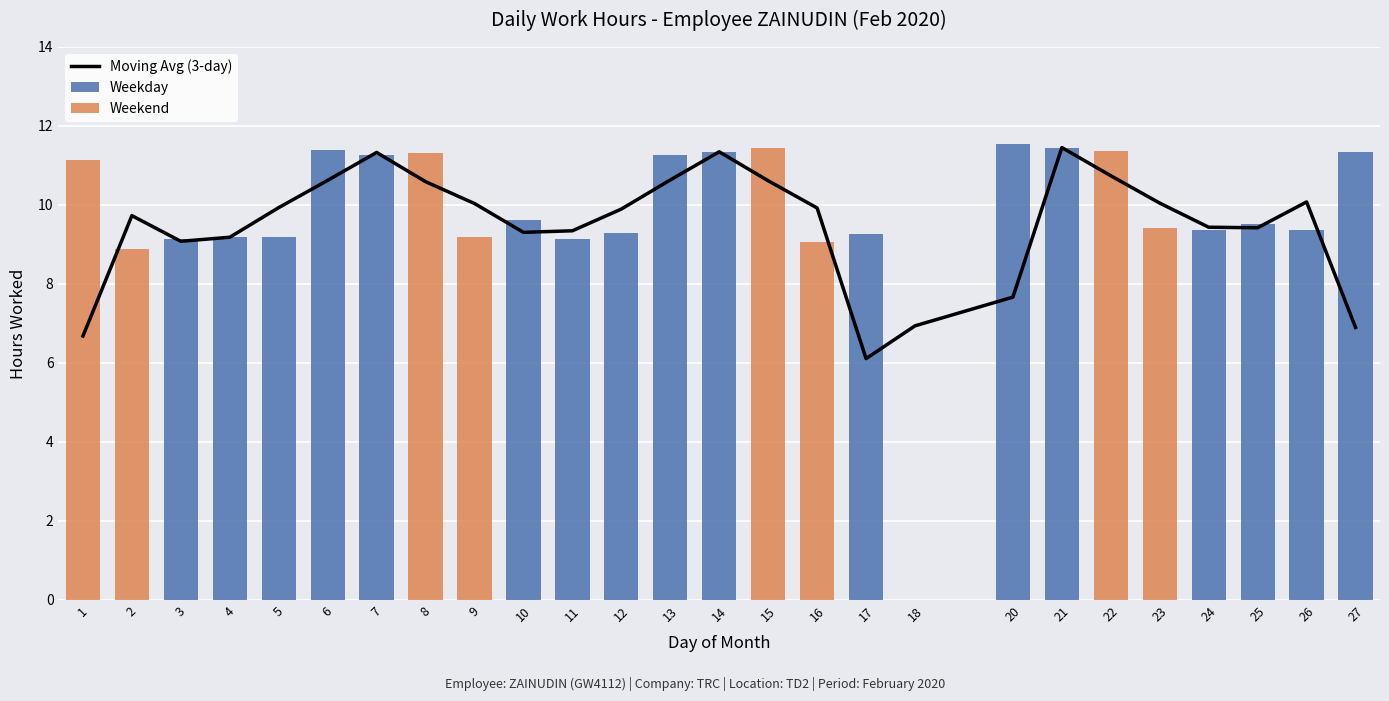

The Weekday series shows 4.1 at 1. True or false?

False